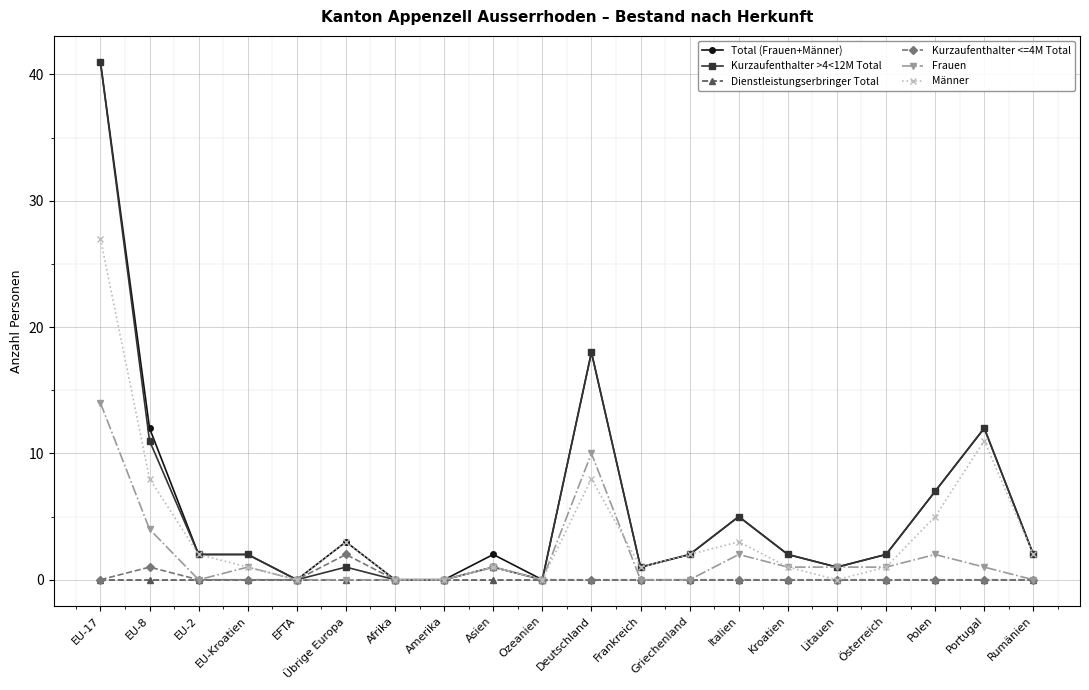

At which label is Total (Frauen+Männer) closest to 20?

Deutschland